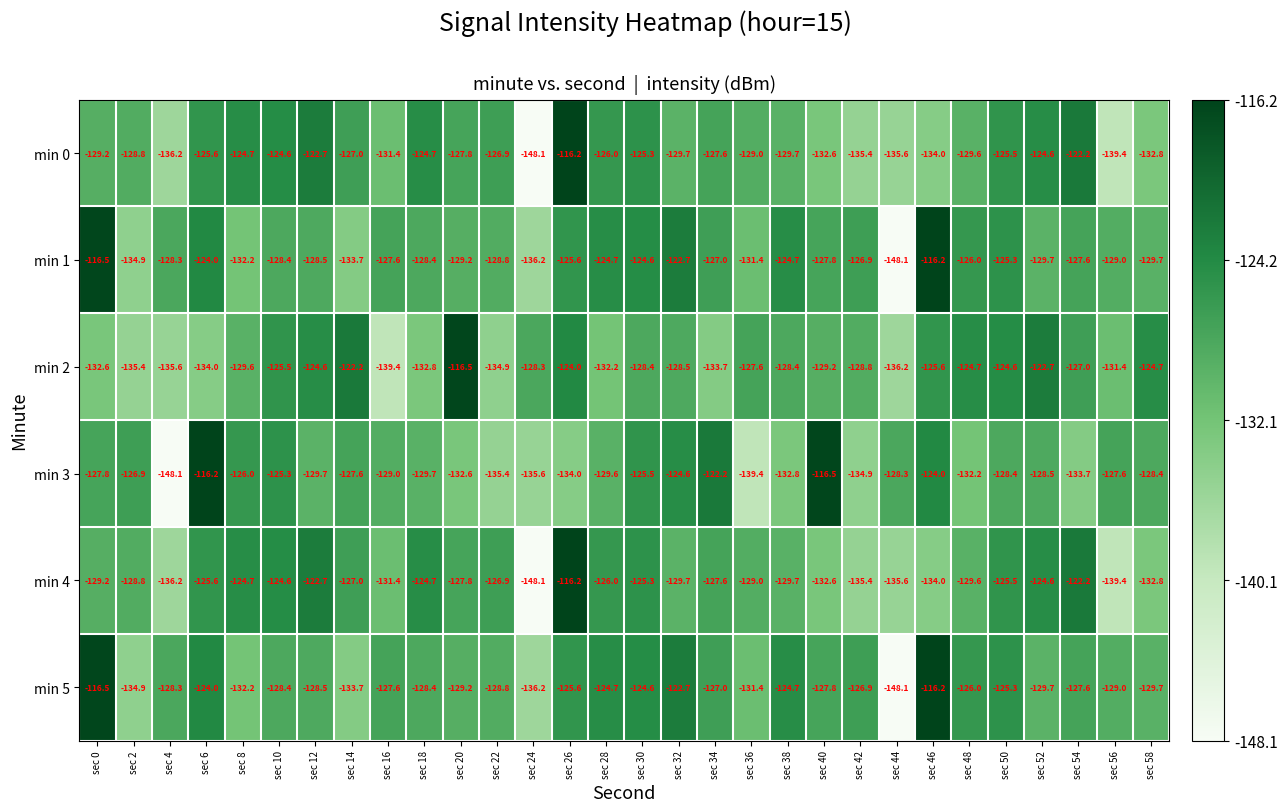

True or false: min 0 has a value of -127.0 at sec 14.

True